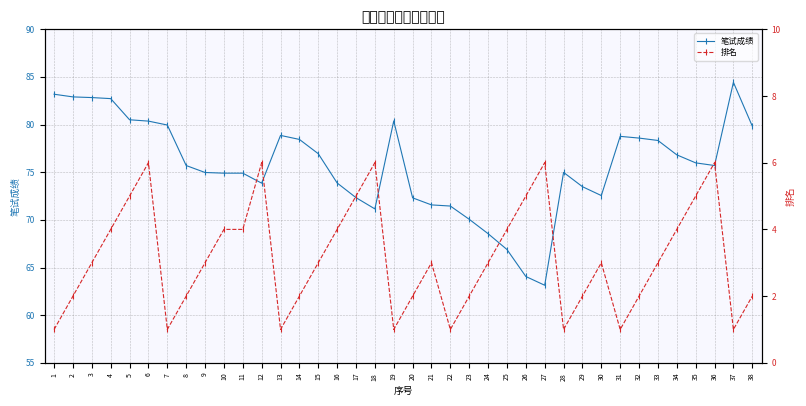

What is the approximate value of 排名 at 6?

6.0